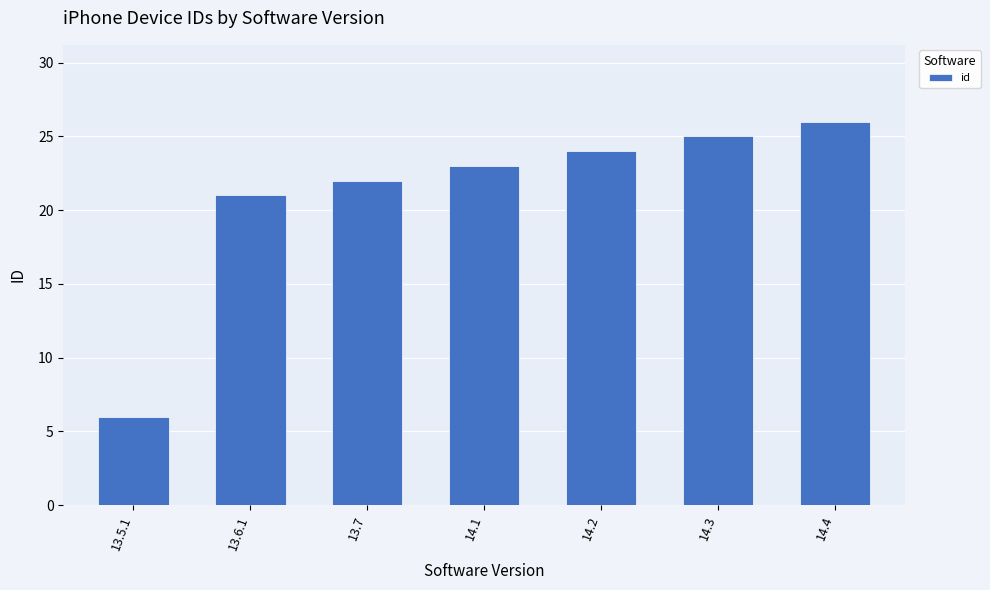

What is the label of the 2nd bar from the left?

13.6.1